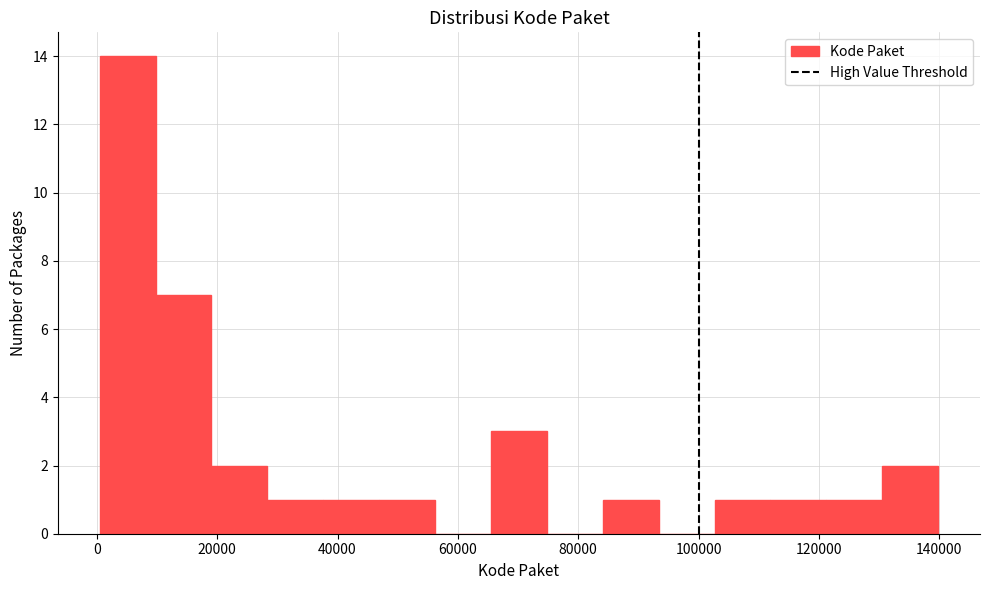

How tall is the bar that spans 46000 to 56000 on the x-axis? Neither the bar edges nor the heights are printed on the chart, so give them approximately, as read against the axes.

1